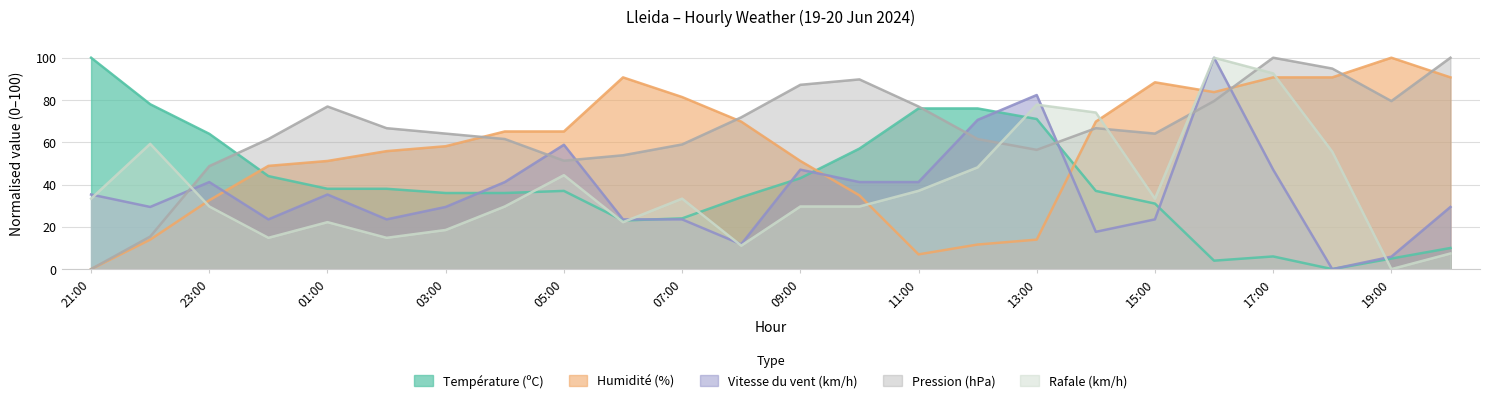

At which category does the chart reach its minimum across all series?

18:00